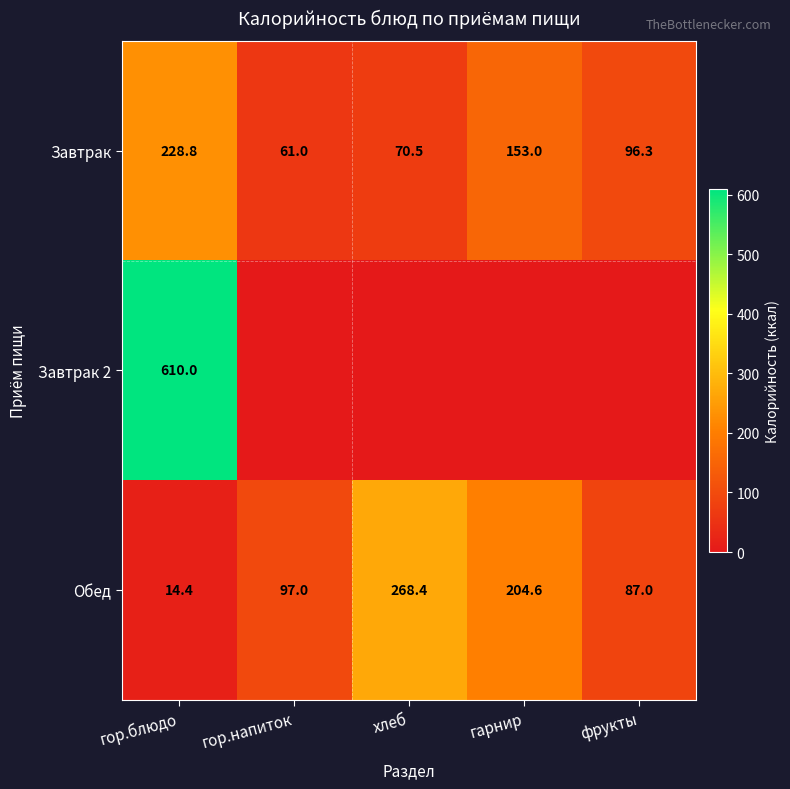

Is the value of Обед at гор.блюдо greater than the value of Завтрак 2 at гор.блюдо?

No